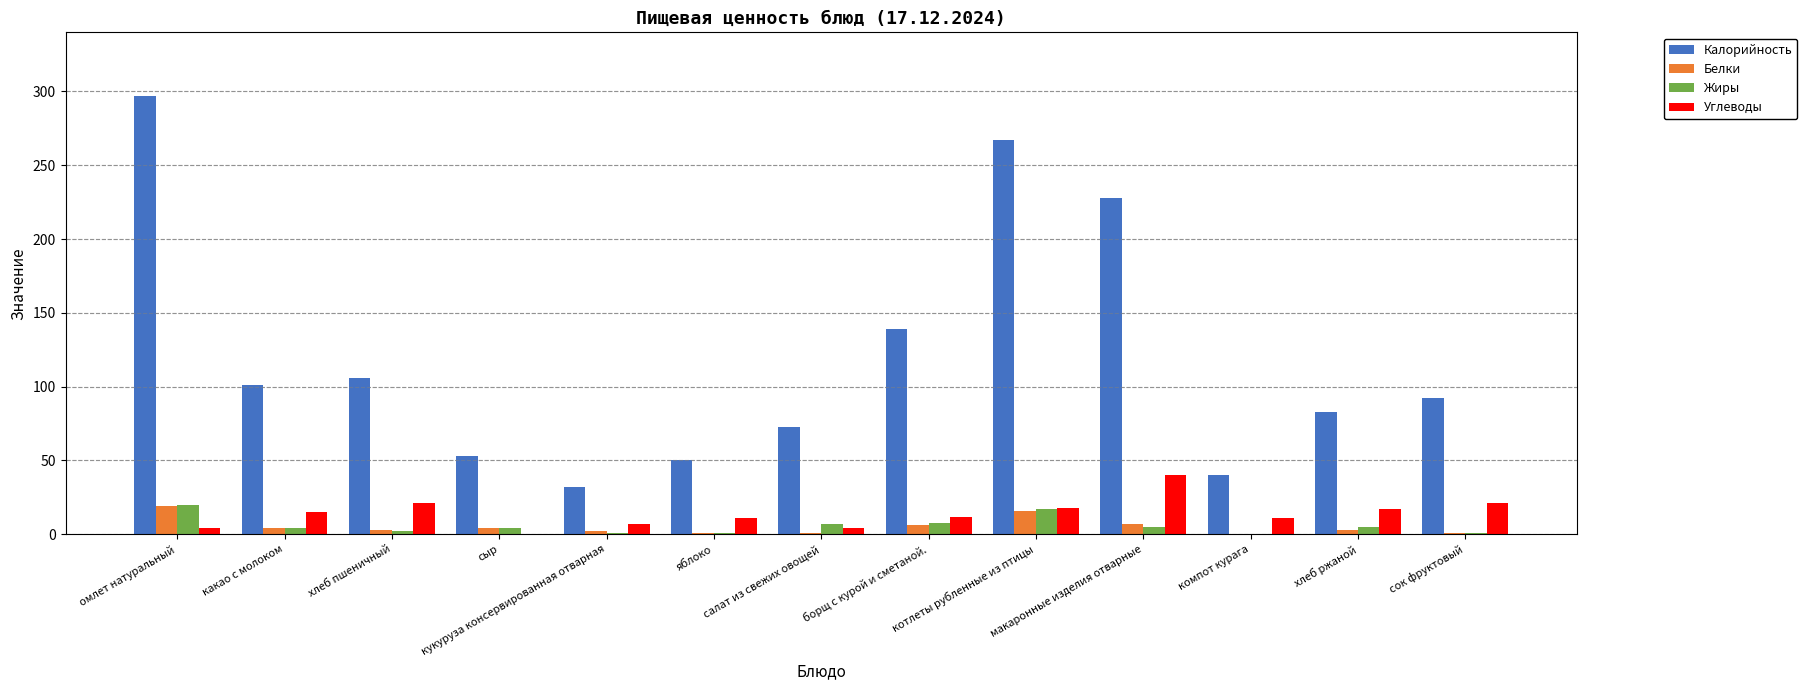

Which series has the largest total across all categories?

Калорийность